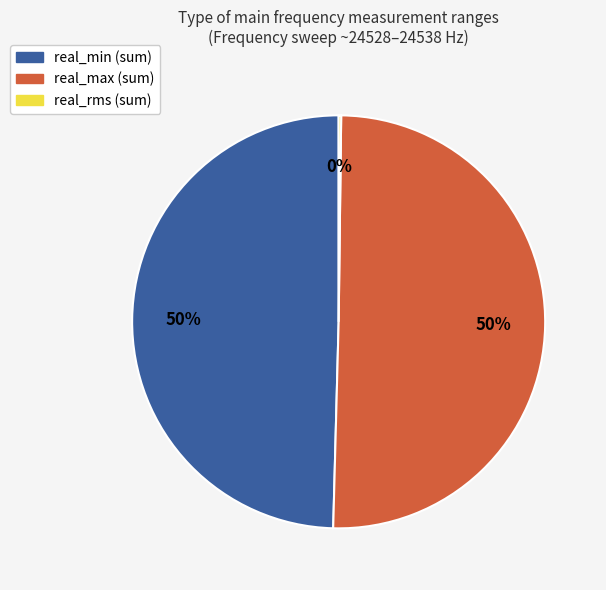

To the nearest percent, what is the difference between the largest and smallest slice percentages?

50%